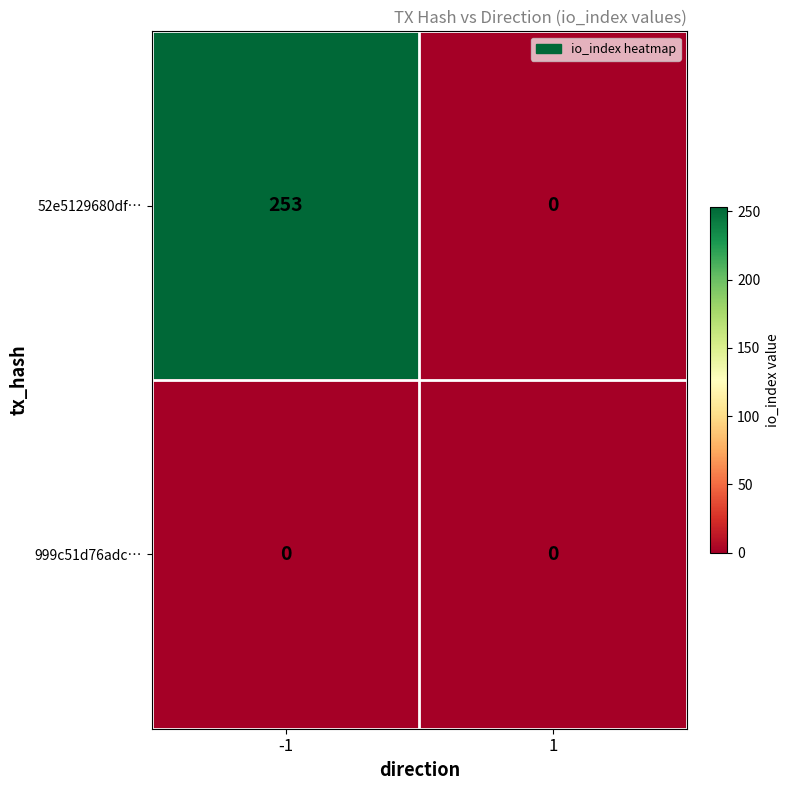

Reading left to right, what are all the values shown in this chart?

52e5129680df…: -1=253	1=0
999c51d76adc…: -1=0	1=0